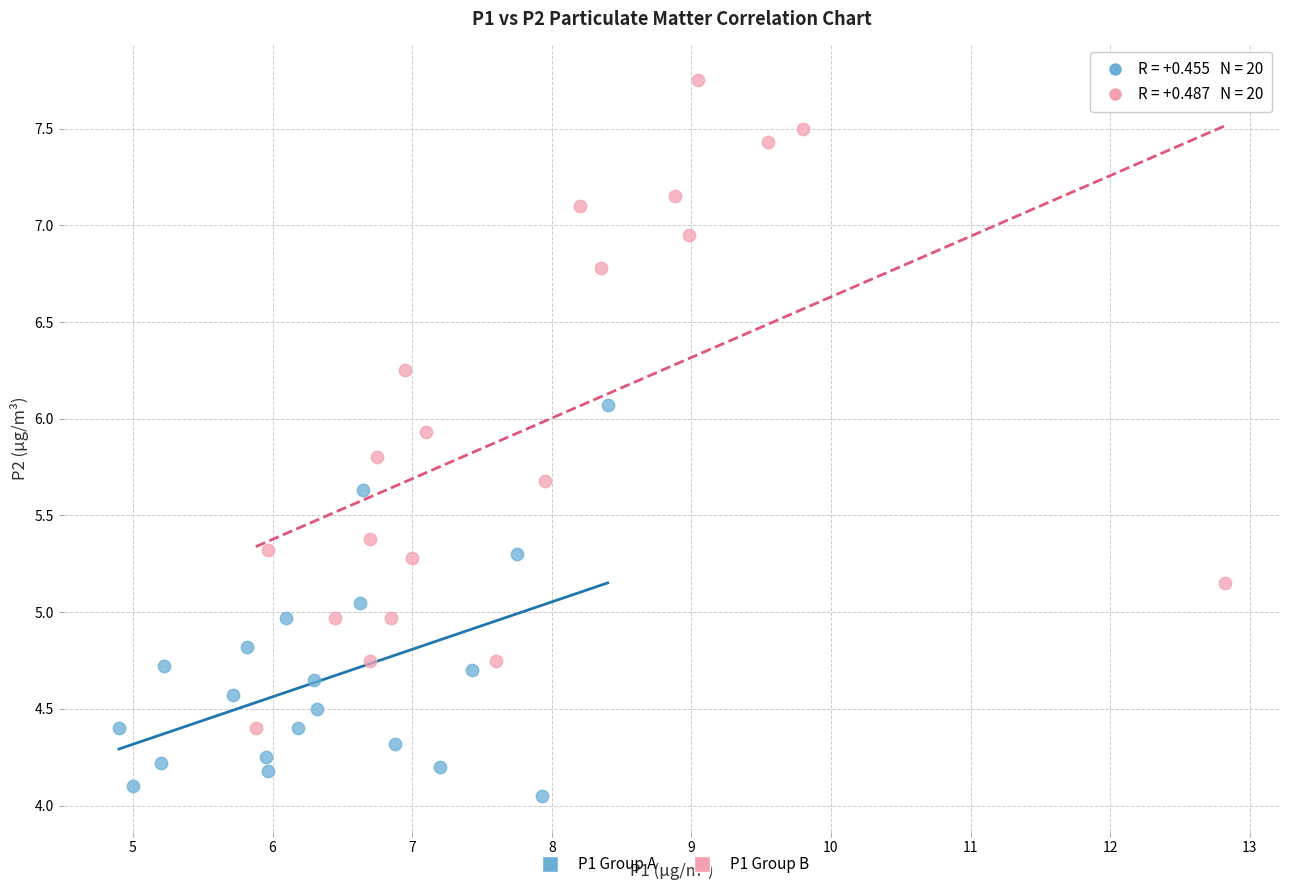

Which series contains the lowest Y value?

P1 Group A